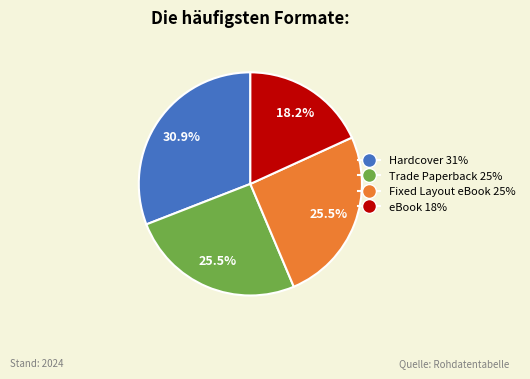

Is there any slice that represents more than half of the pie?

No